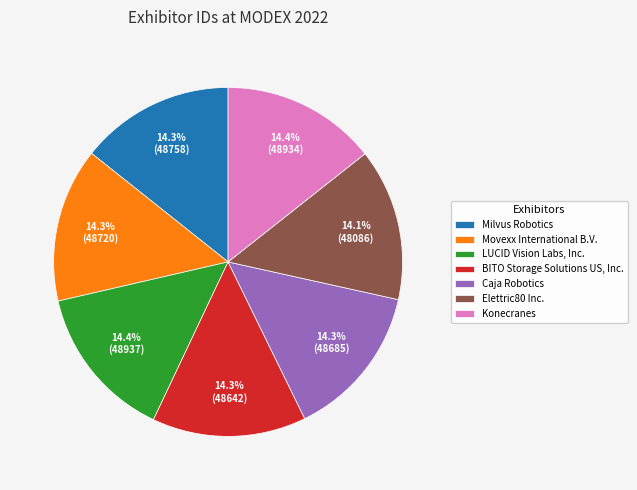

Is there a majority slice in this chart?

No